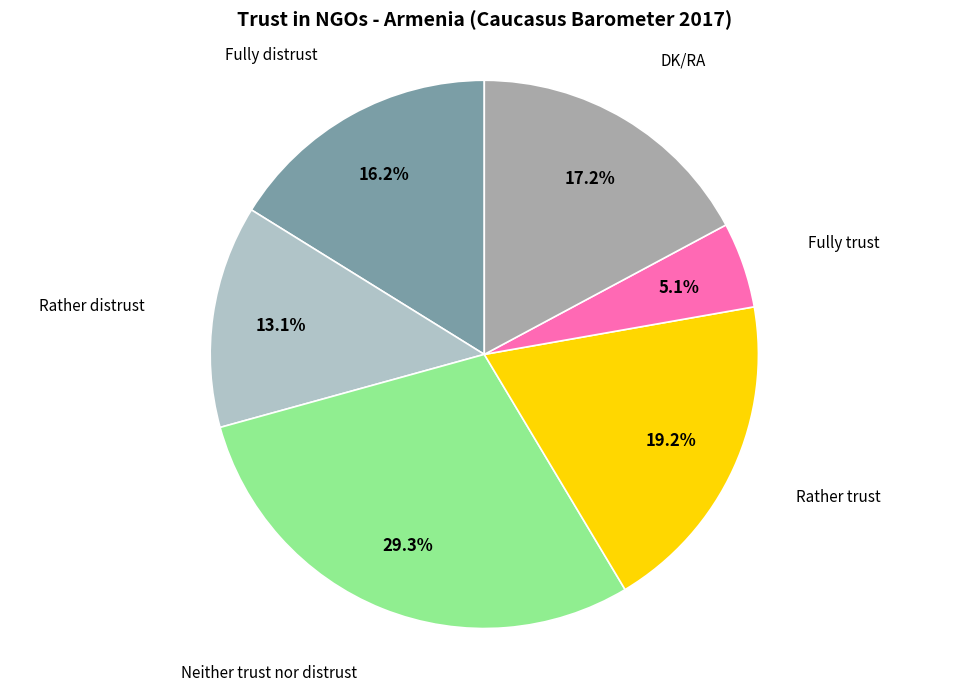

What is the smallest slice in the pie chart?

Fully trust